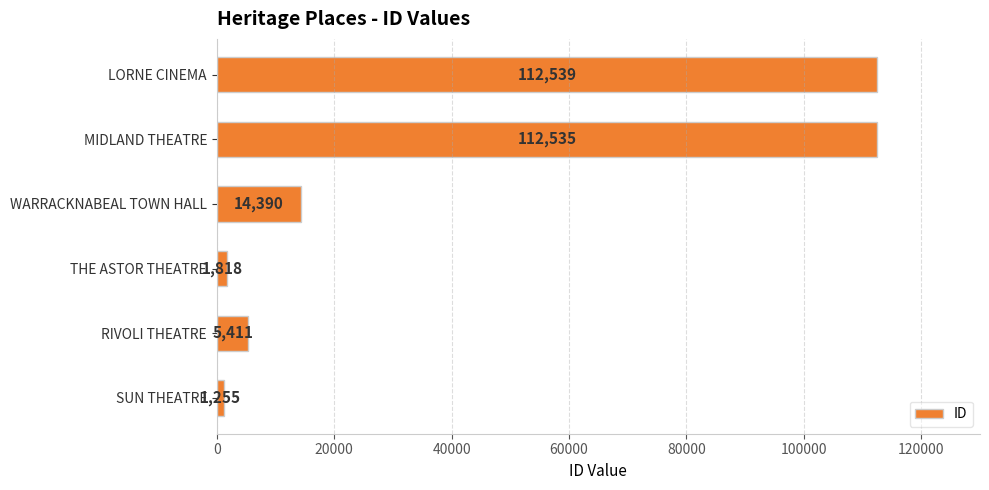

What is the minimum value shown in the chart?

1255